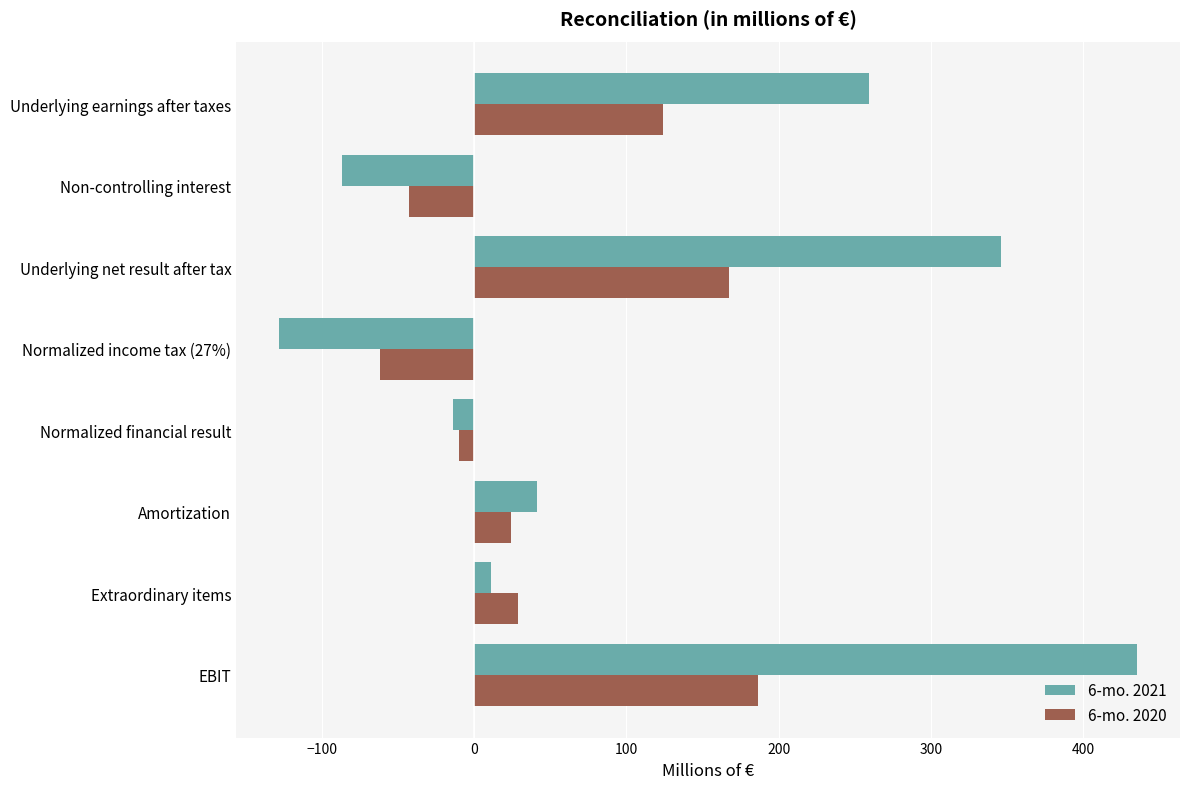

The value of 6-mo. 2020 at Underlying earnings after taxes is 124.3. True or false?

True